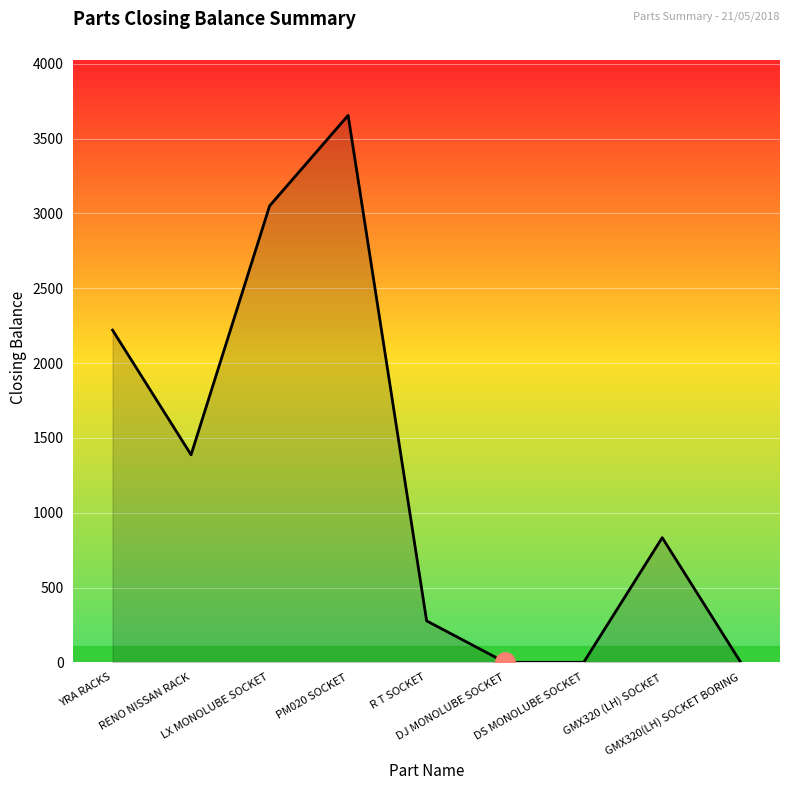

Reading left to right, transcribe all the data shown in this chart.

2220	1387	3050	3655	277	0	0	833	0